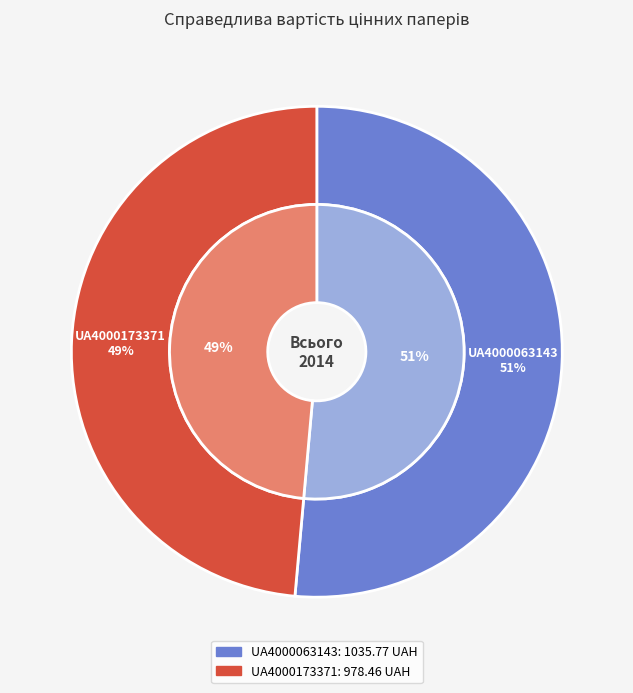

To the nearest percent, what is the difference between the largest and smallest slice percentages?

3%